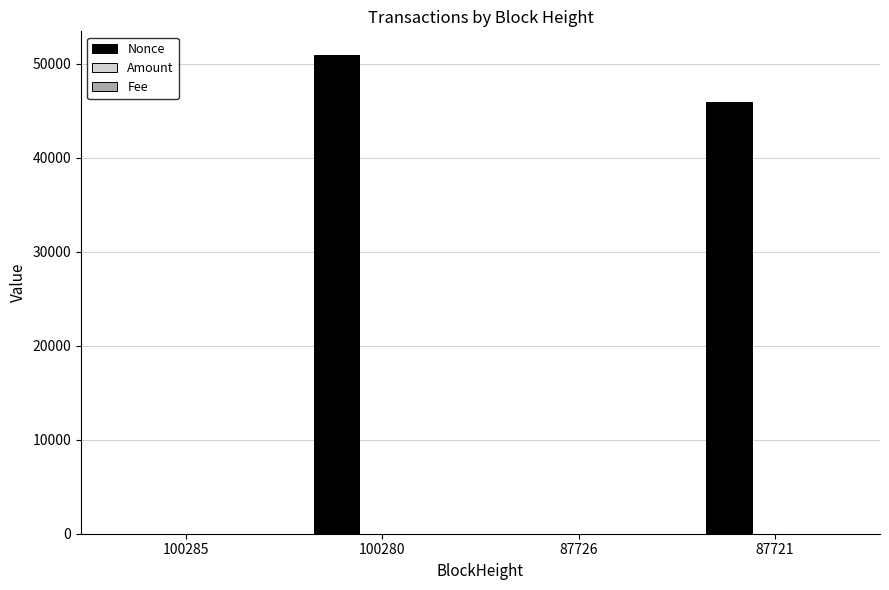

The value of Nonce at 87721 is 20817.8. True or false?

False